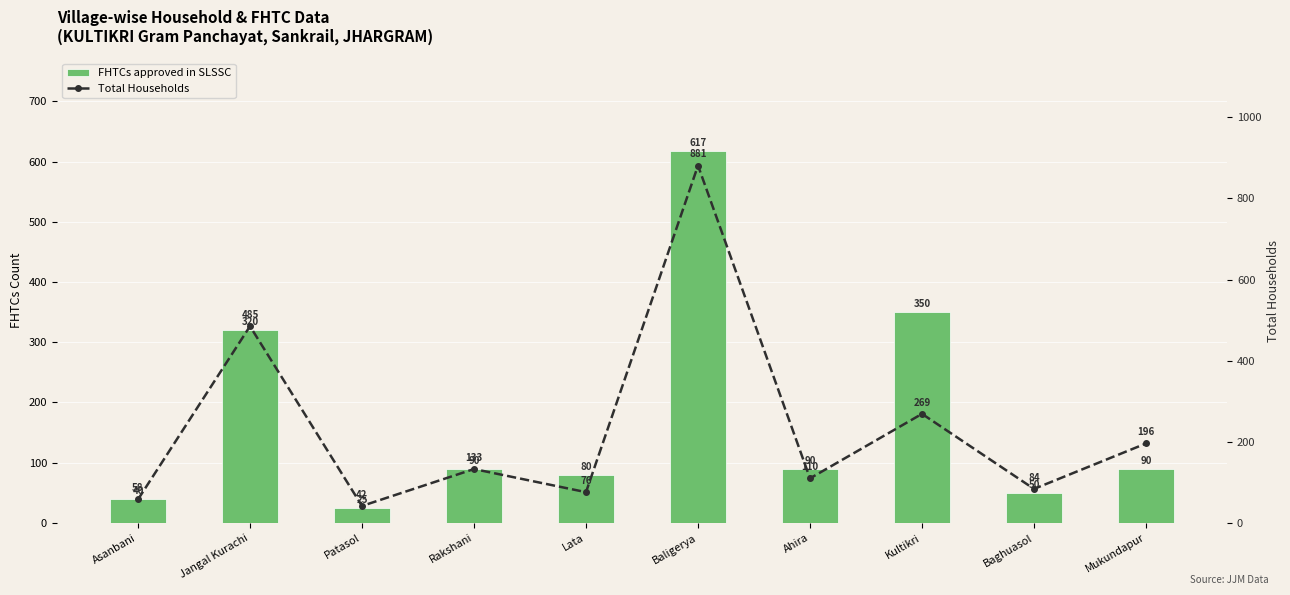

What is the label of the 3rd bar from the left?

Patasol